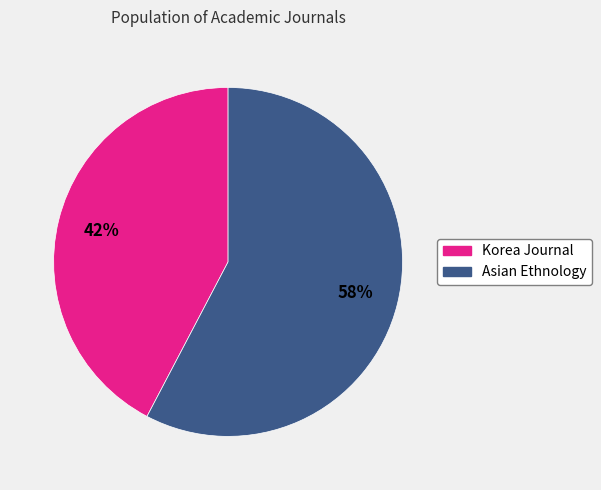

Is it true that Asian Ethnology is 58% of the pie?

True